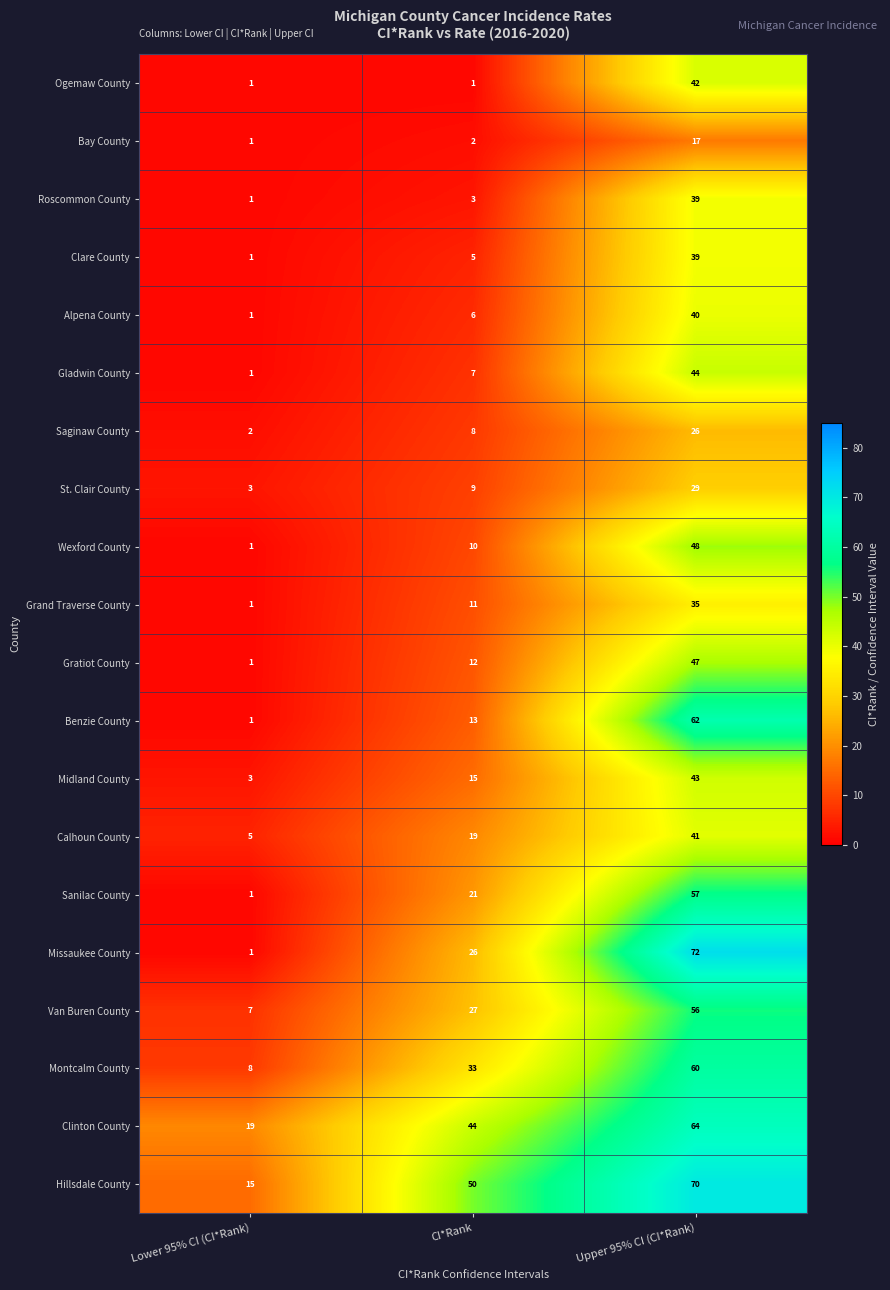

How many Montcalm County values are between 8 and 60?

3